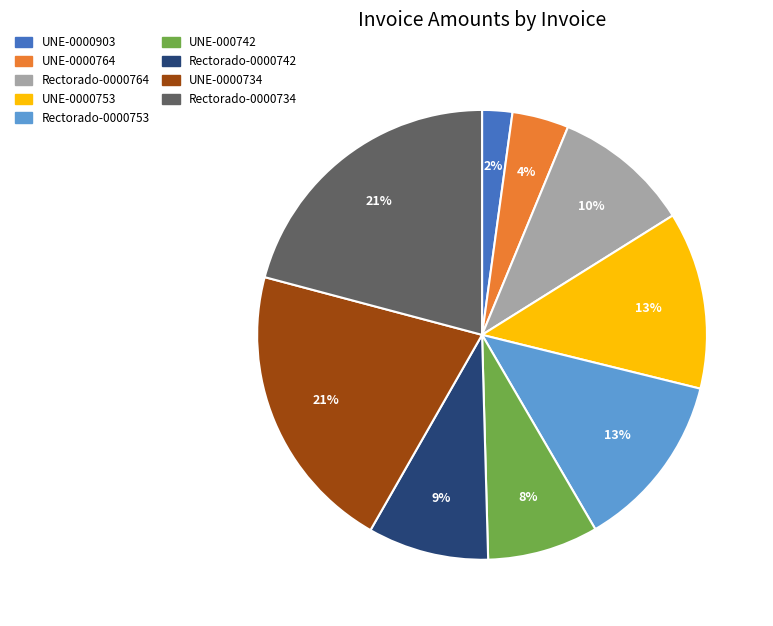

What percentage is the UNE-0000764 slice, to the nearest percent?

4%